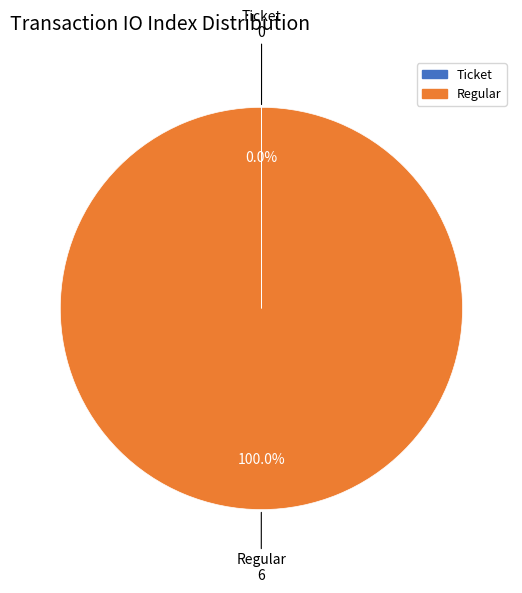

To the nearest percent, what portion does Regular represent?

100%